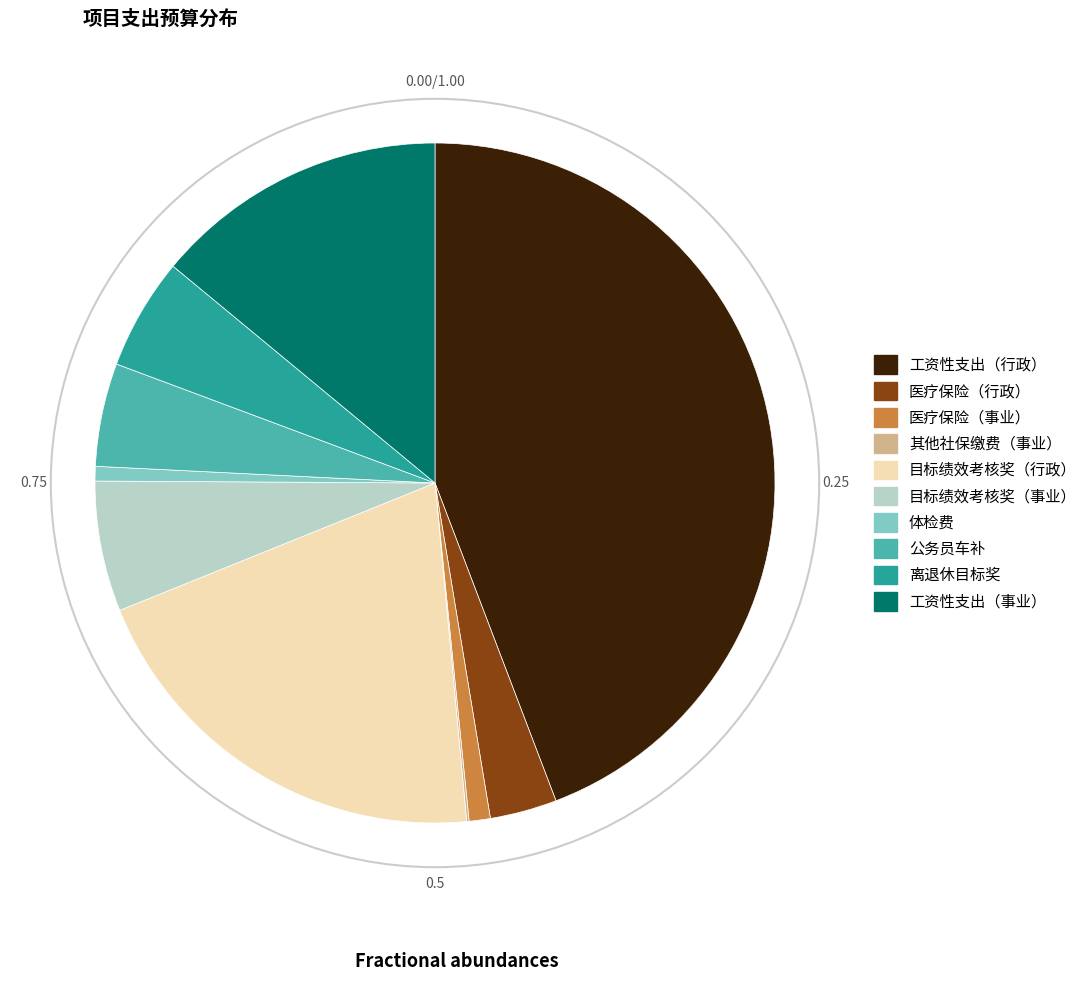

The 目标绩效考核奖（行政） slice represents 14% of the pie. True or false?

False